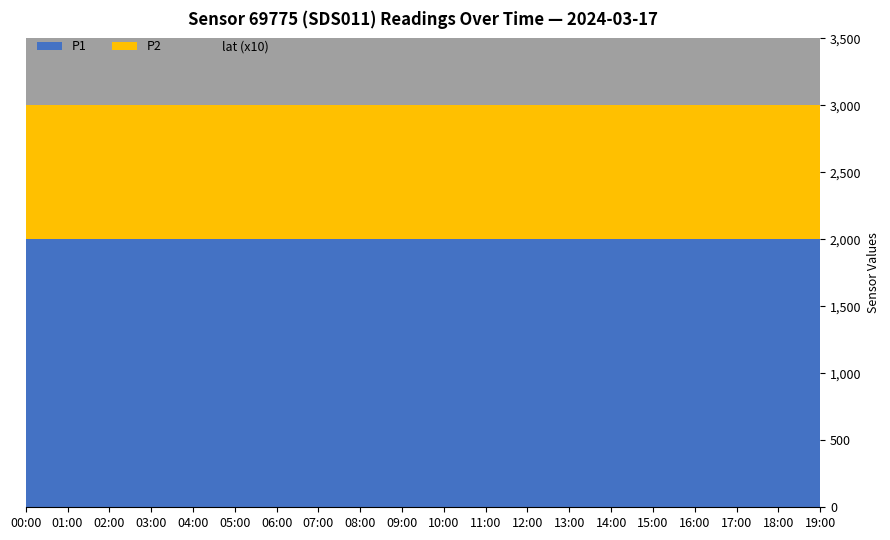

Reading left to right, list all the values displayed in this chart.

P1: 1999.9	1999.9	1999.9	1999.9	1999.9	1999.9	1999.9	1999.9	1999.9	1999.9	1999.9	1999.9	1999.9	1999.9	1999.9	1999.9	1999.9	1999.9	1999.9	1999.9
P2: 999.9	999.9	999.9	999.9	999.9	999.9	999.9	999.9	999.9	999.9	999.9	999.9	999.9	999.9	999.9	999.9	999.9	999.9	999.9	999.9
lat: 51.5	51.5	51.5	51.5	51.5	51.5	51.5	51.5	51.5	51.5	51.5	51.5	51.5	51.5	51.5	51.5	51.5	51.5	51.5	51.5